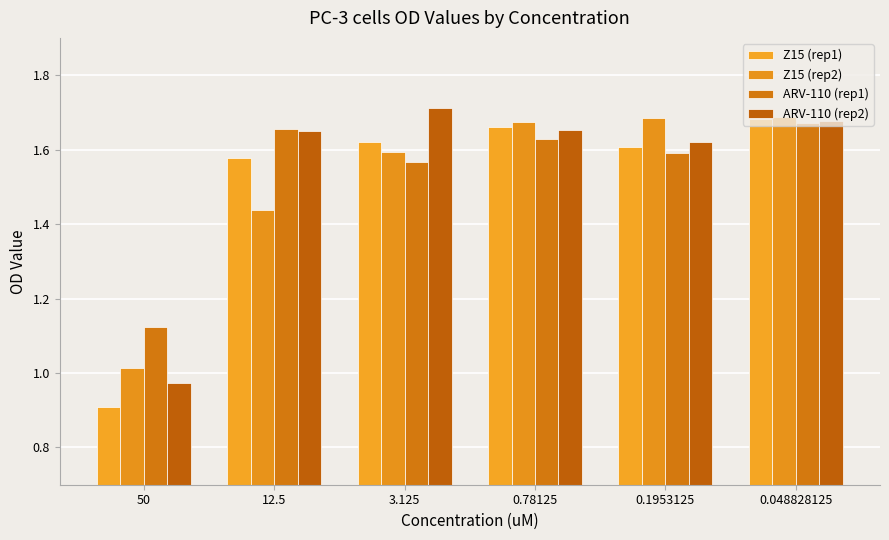

How many series are shown in this chart?

4